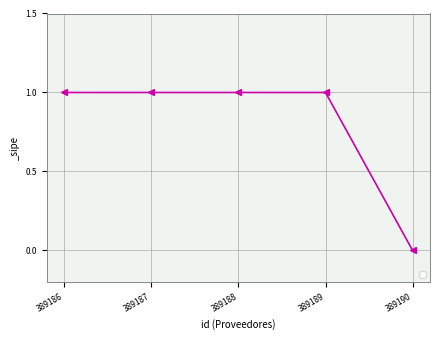

What is the value of the 3rd point from the left?

1